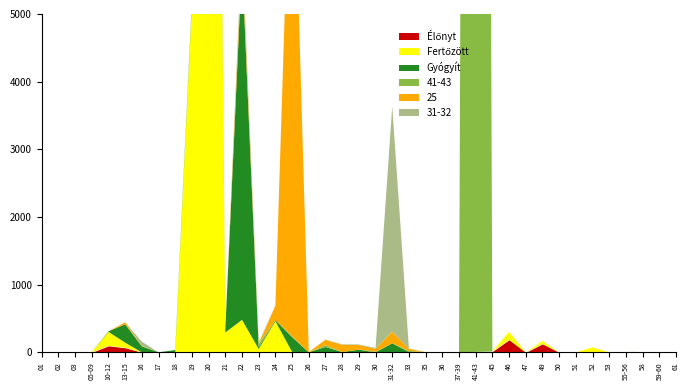

What position from the right is 30?

19